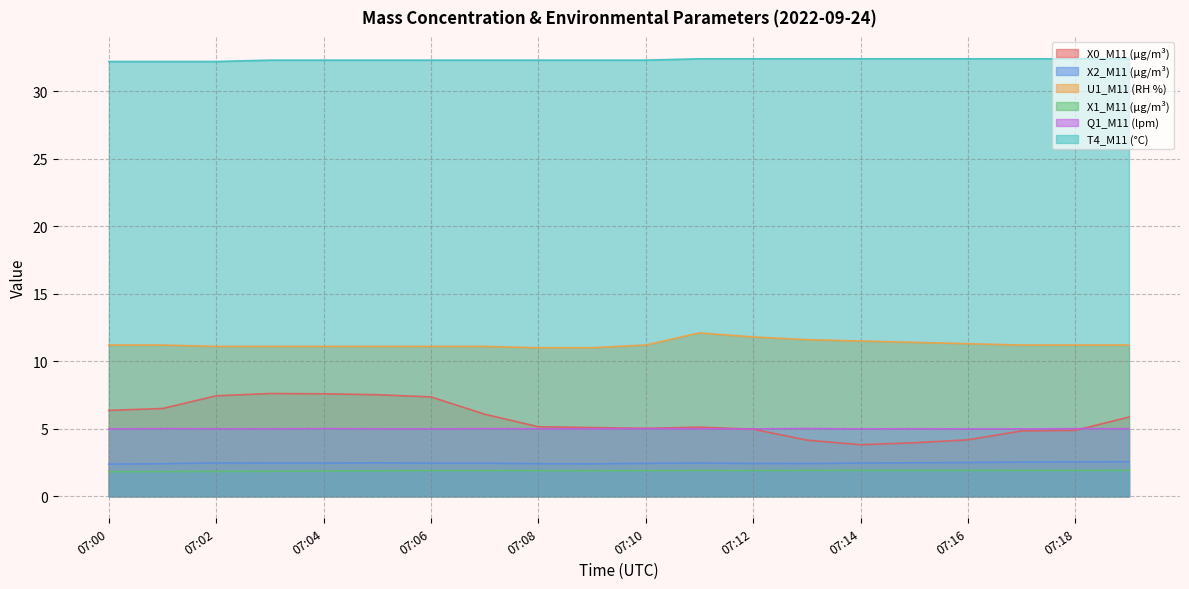

What is the approximate value of T4_M11 (°C) at 07:11?

32.4